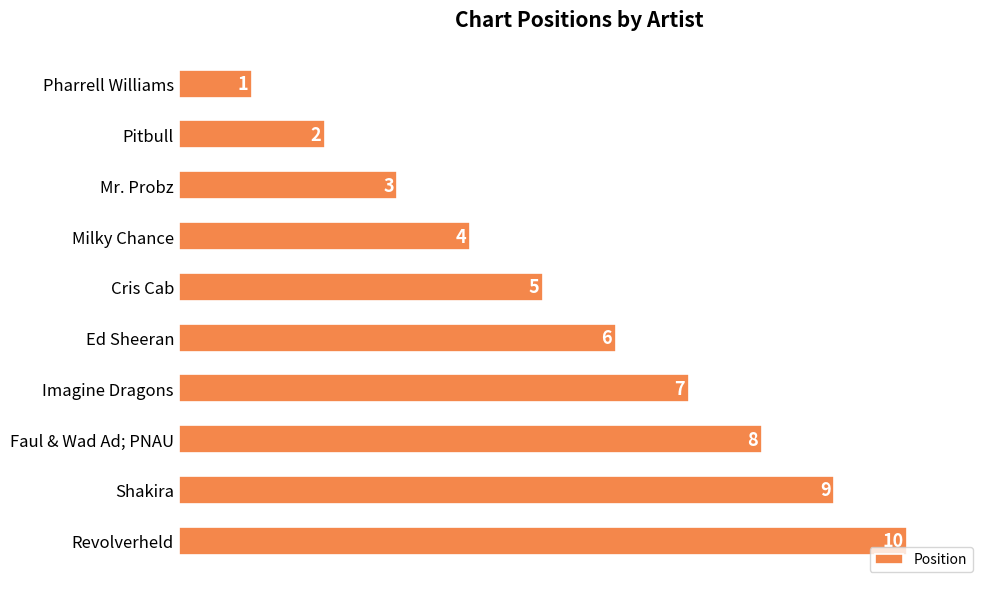

How many bars are there in total?

10